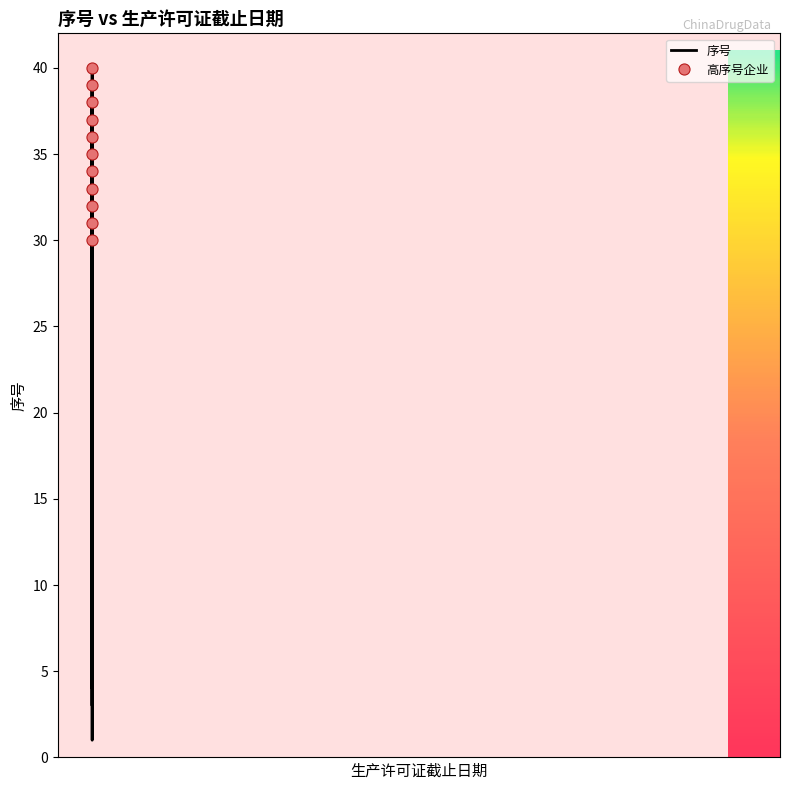

How many data points are less than 21?

20